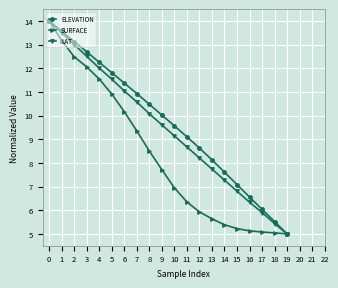

What value does the LAT series have at 2?

13.0